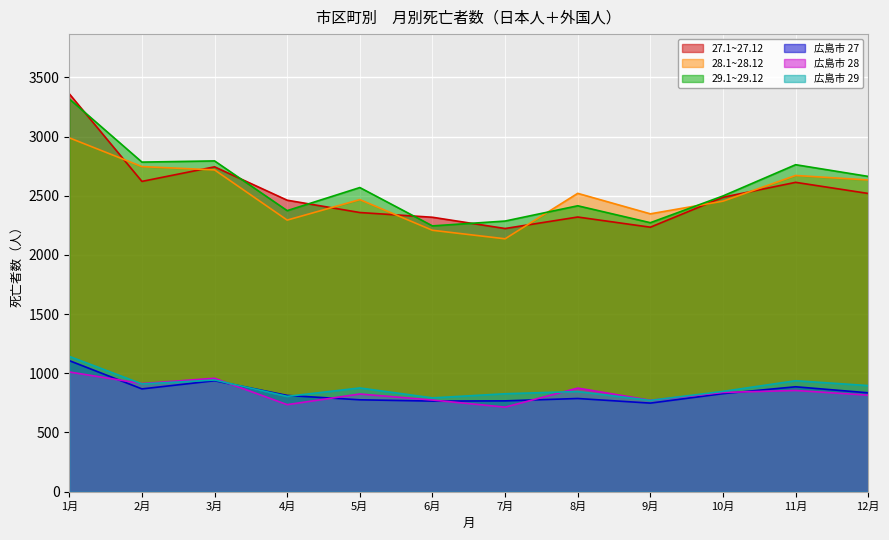

What is the label of the 8th point from the right?

5月